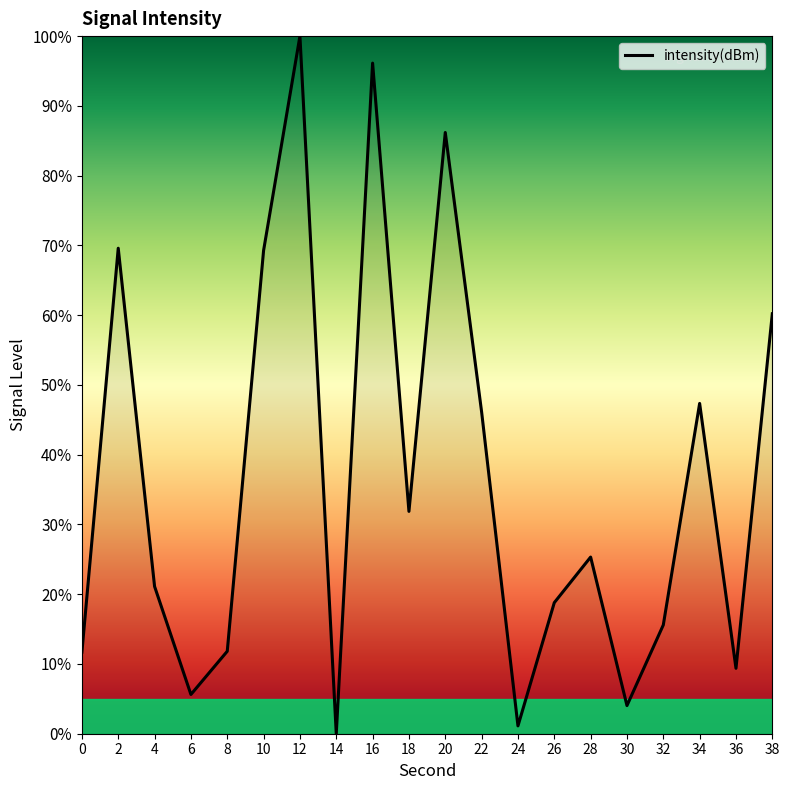

The value at 26 is 18.8. True or false?

True